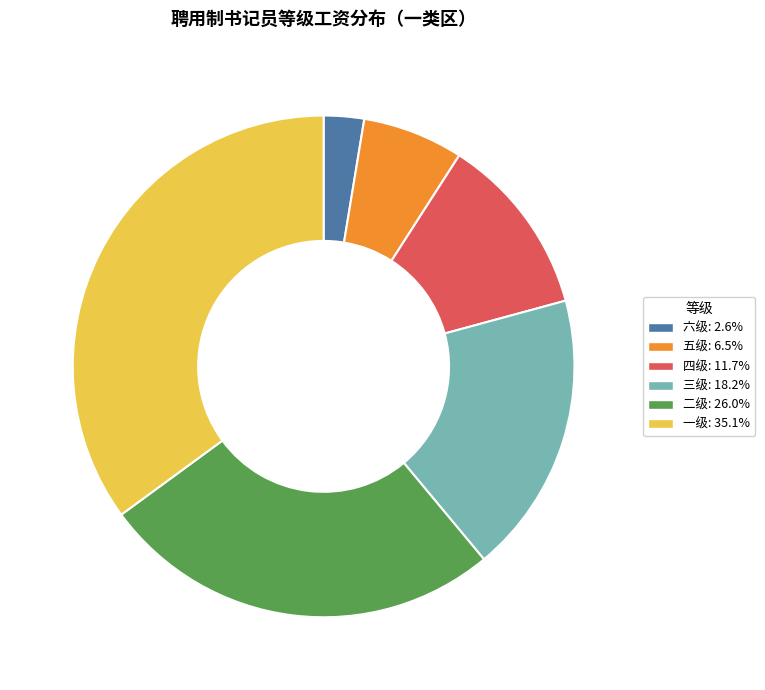

Which category has the biggest portion of the pie?

一级